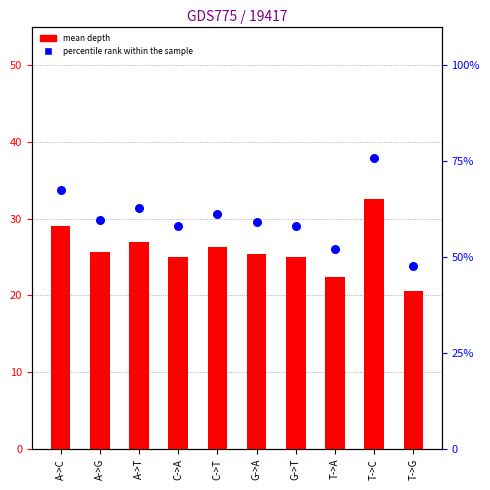

Which series has the largest Y range (max minus min)?

percentile rank within the sample